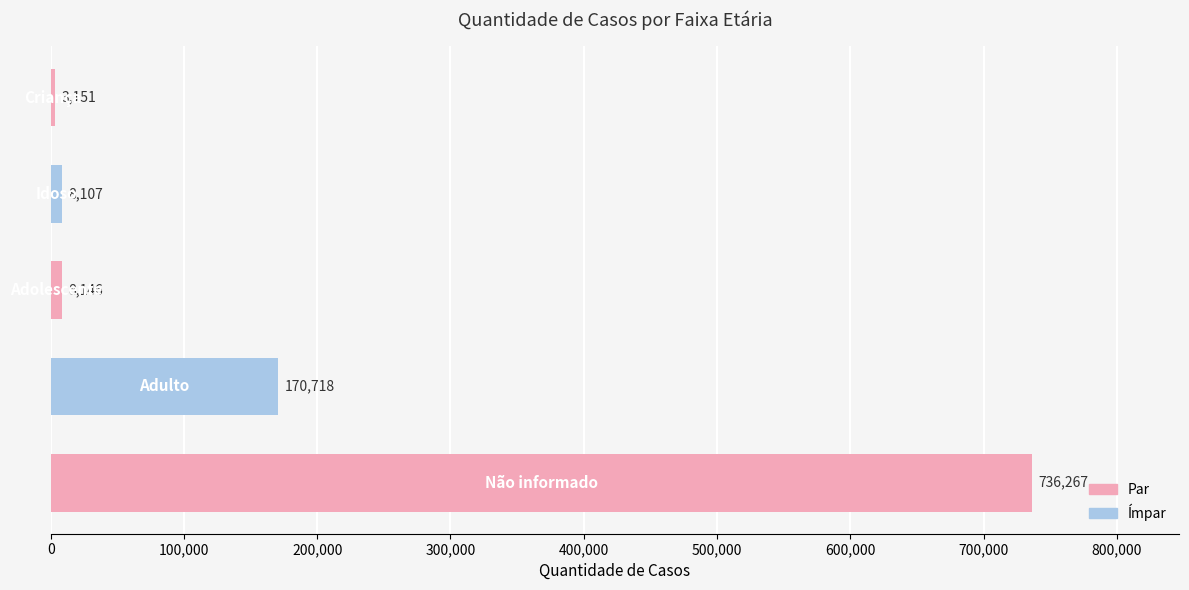

What is the greatest value displayed?

736267